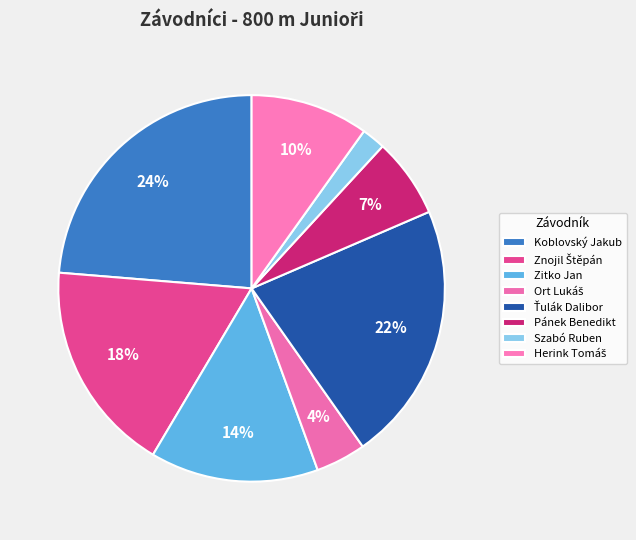

How many segments does this pie chart have?

8